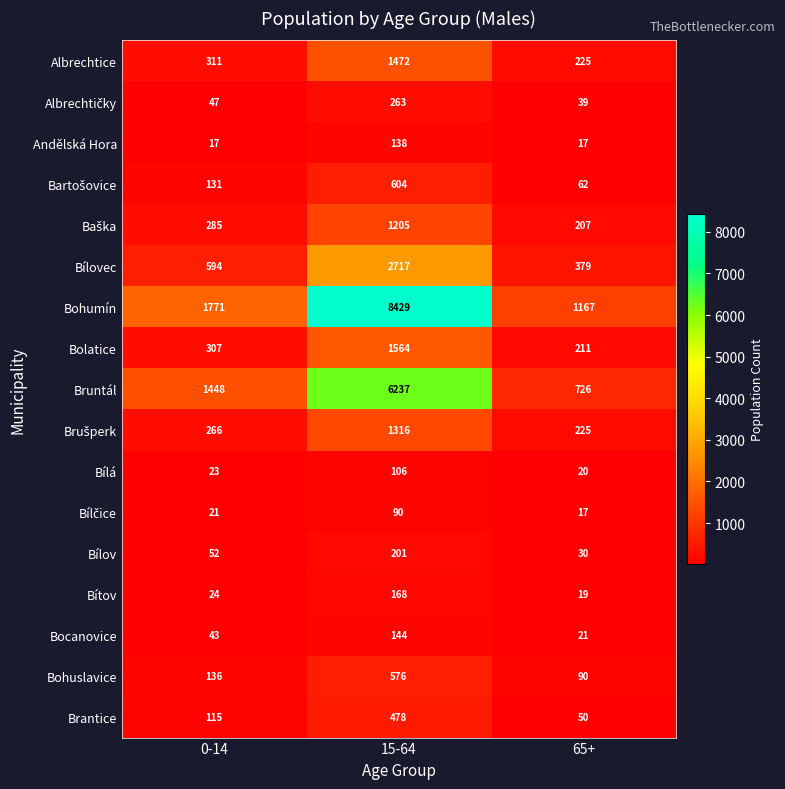

Read the Bílov value at 15-64.

201